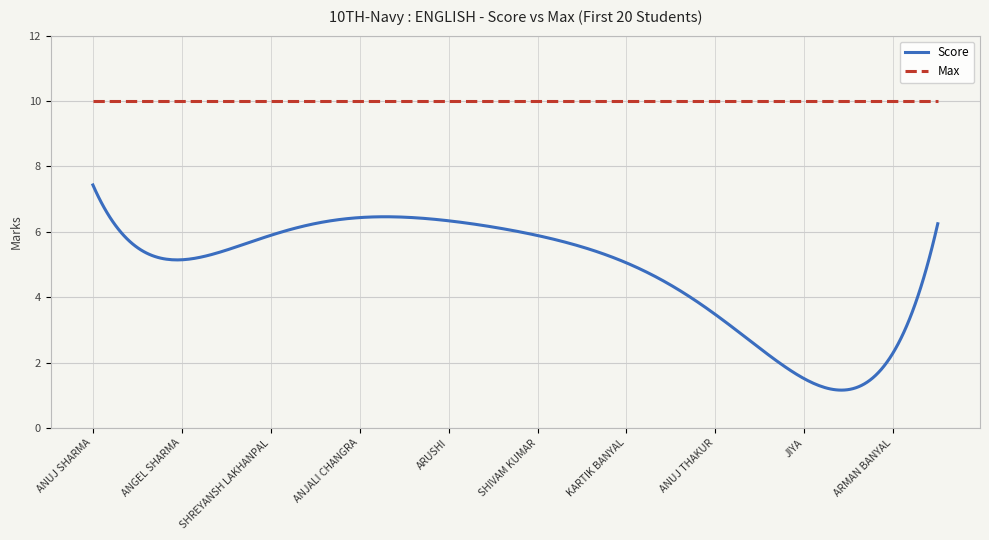

True or false: Max and Score intersect in this chart.

False